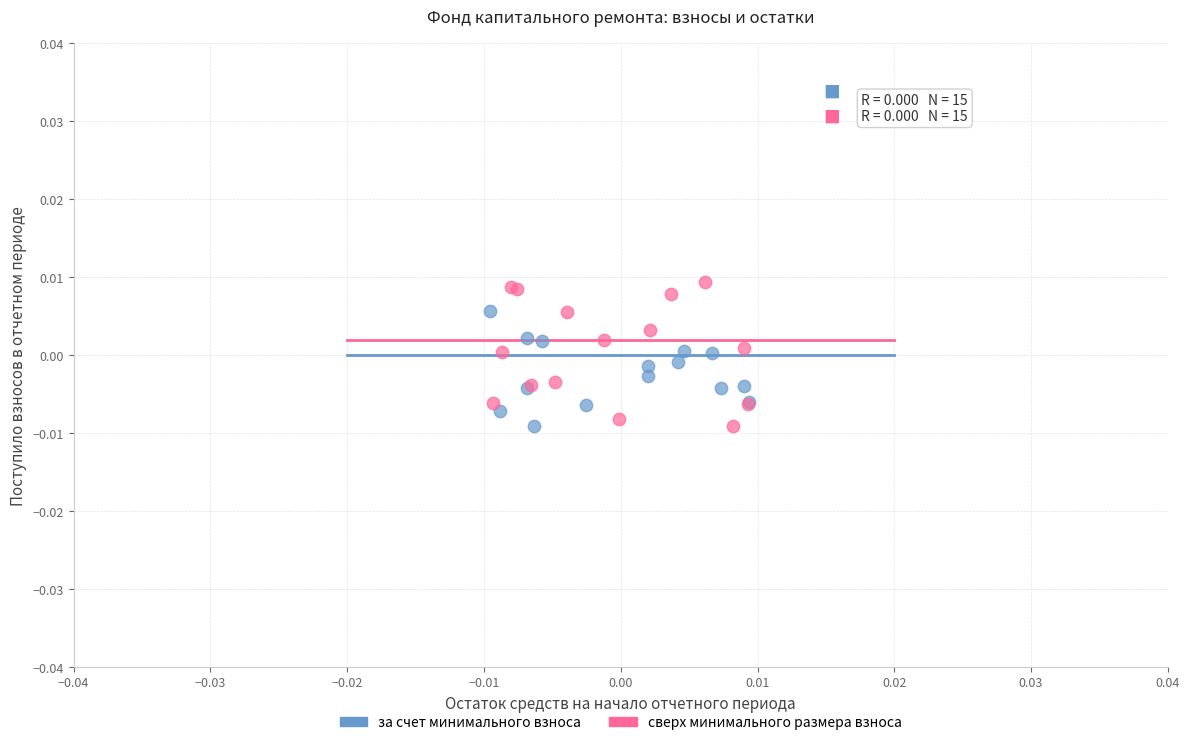

What are all the series names shown in the legend?

за счет минимального взноса, сверх минимального размера взноса